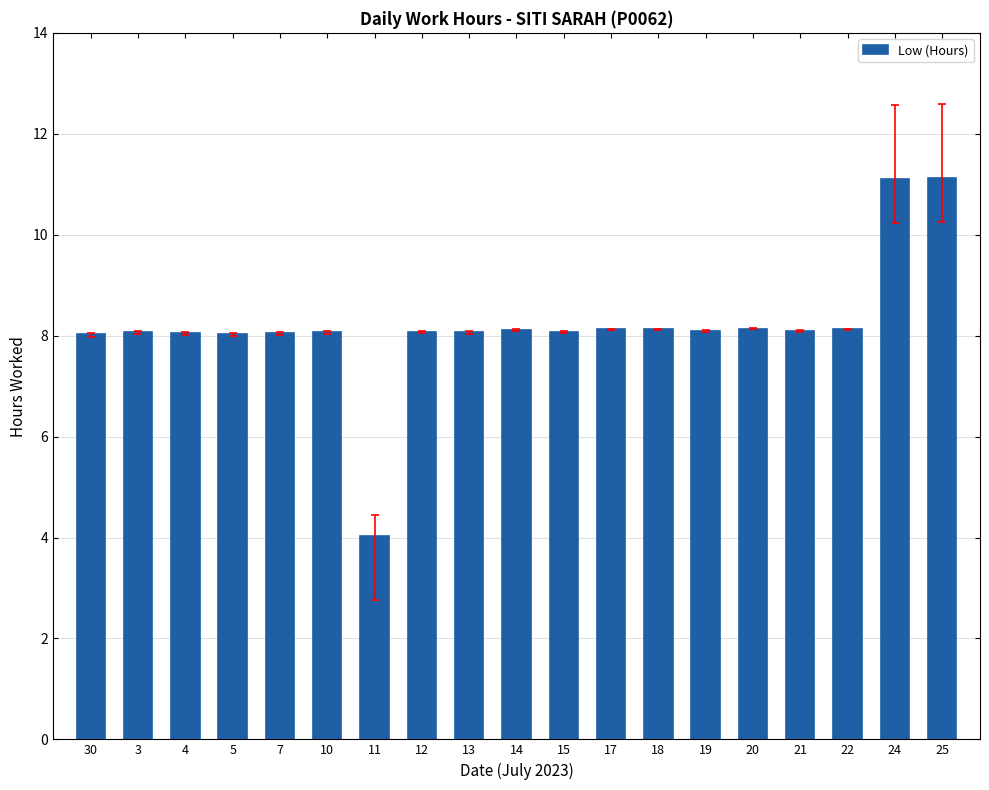

What is the smallest value displayed?

4.0